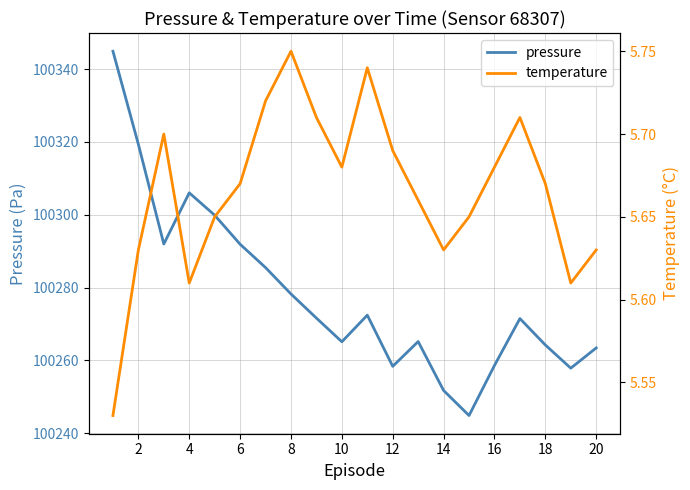

Rank the series by their maximum value, from lowest to highest.

temperature, pressure